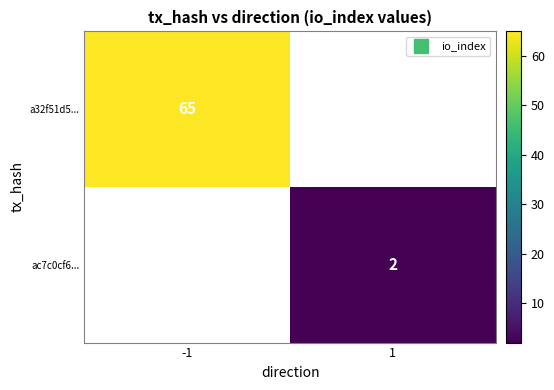

Which category has the highest value in the a32f51d5... series?

-1